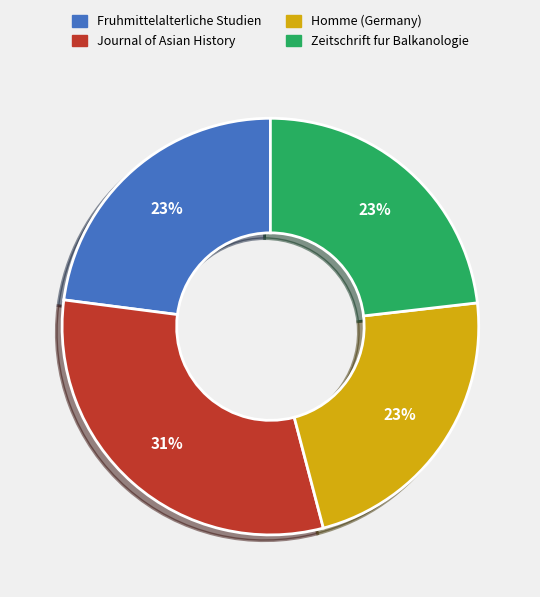

What percentage is the Homme (Germany) slice, to the nearest percent?

23%